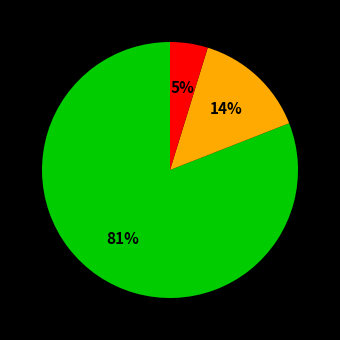

To the nearest percent, what is the difference between the largest and smallest slice percentages?

76%